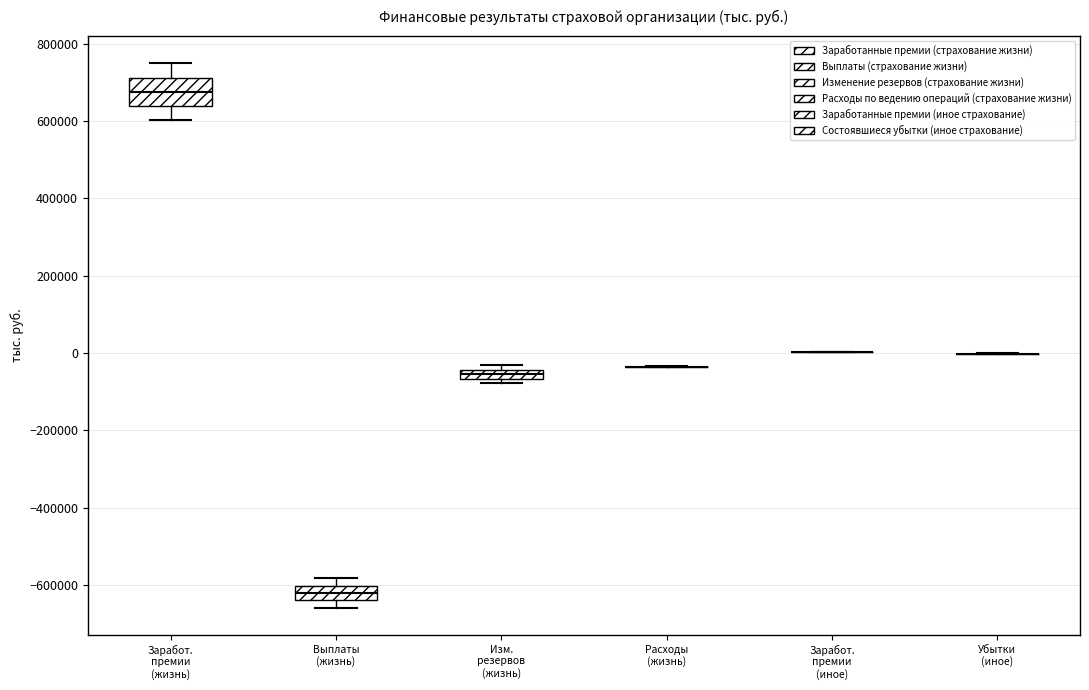

Comparing the boxes themselves (not the whiskers), which one is the tallest?

Заработ. премии (жизнь)